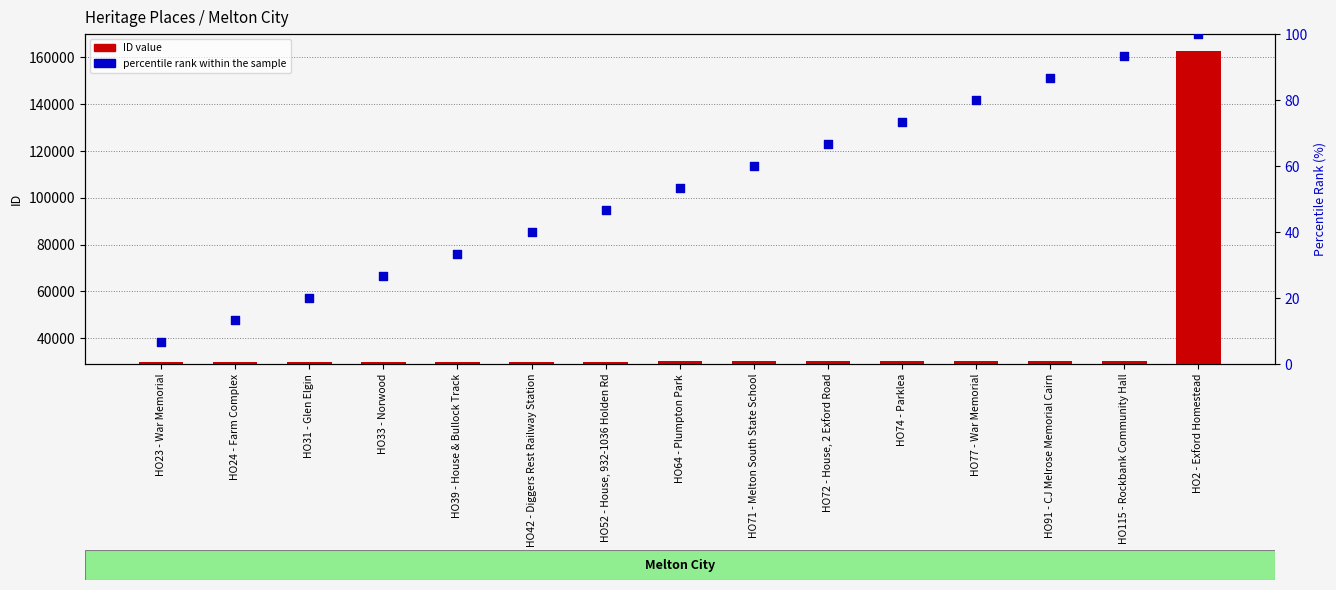

What are all the series names shown in the legend?

ID value, percentile rank within the sample